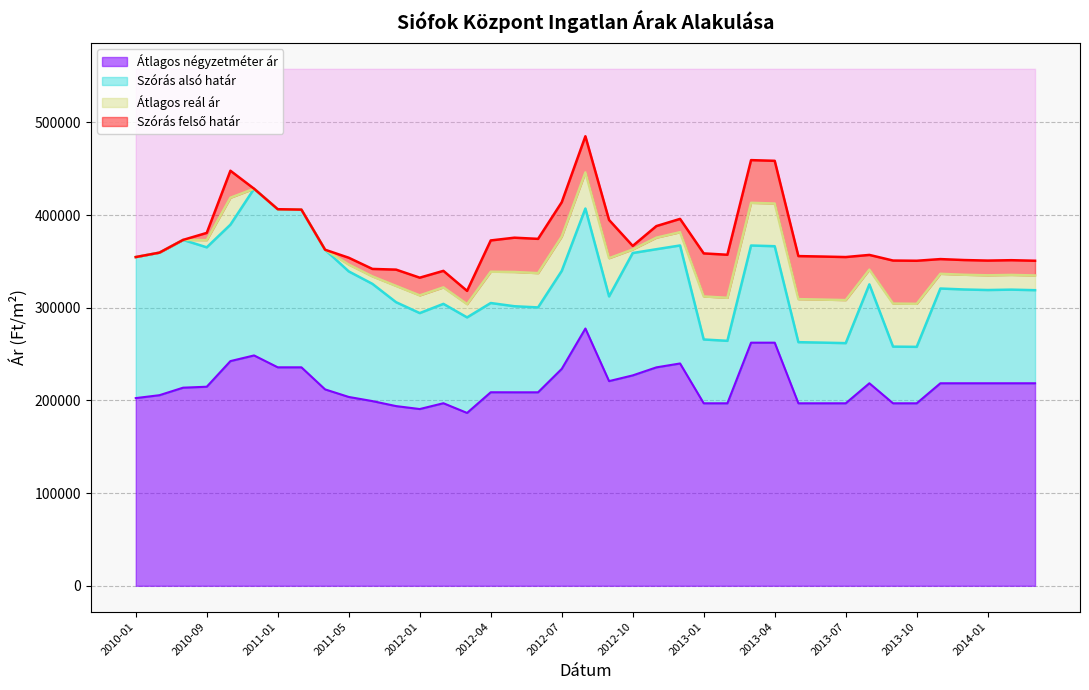

At which category does Szórás alsó határ reach its first local peak?

2010-07